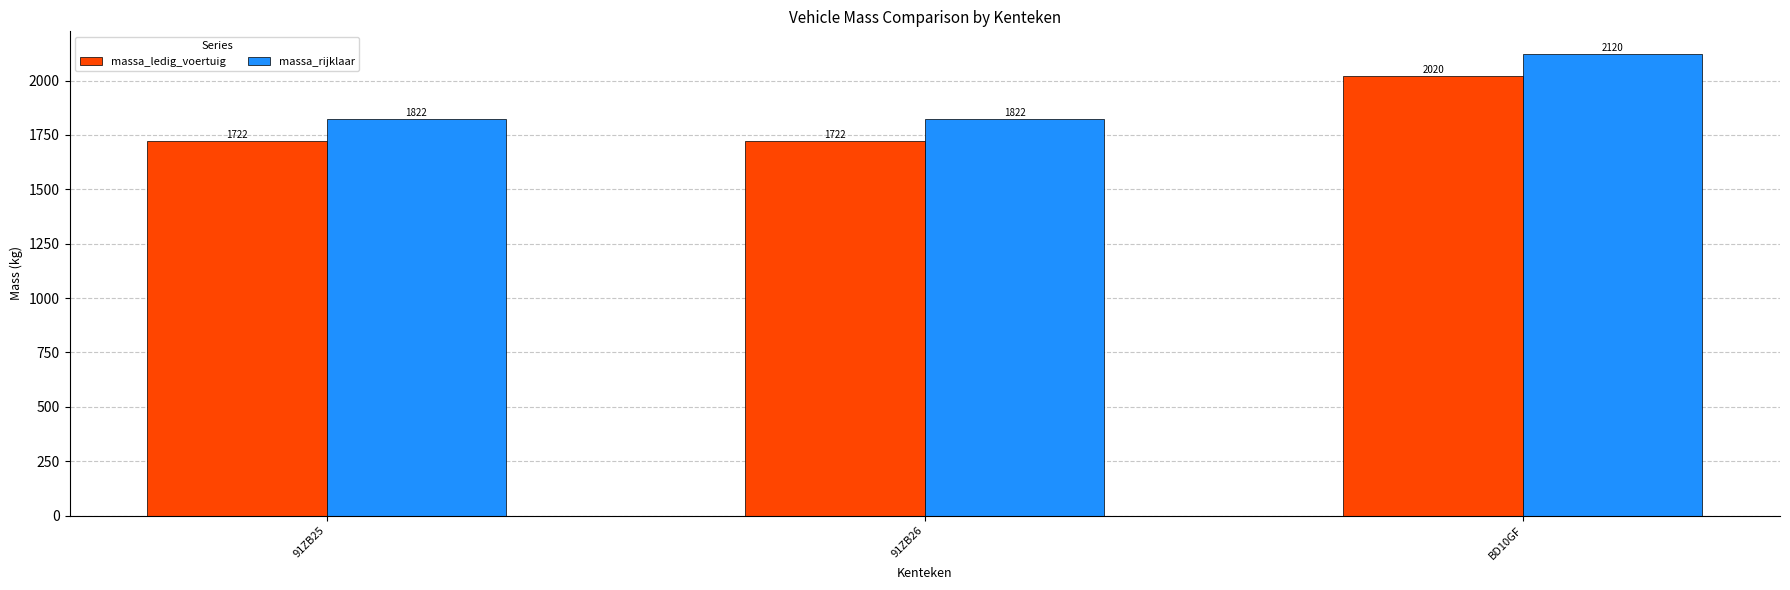

What is the label of the 2nd bar from the right?

91ZB26